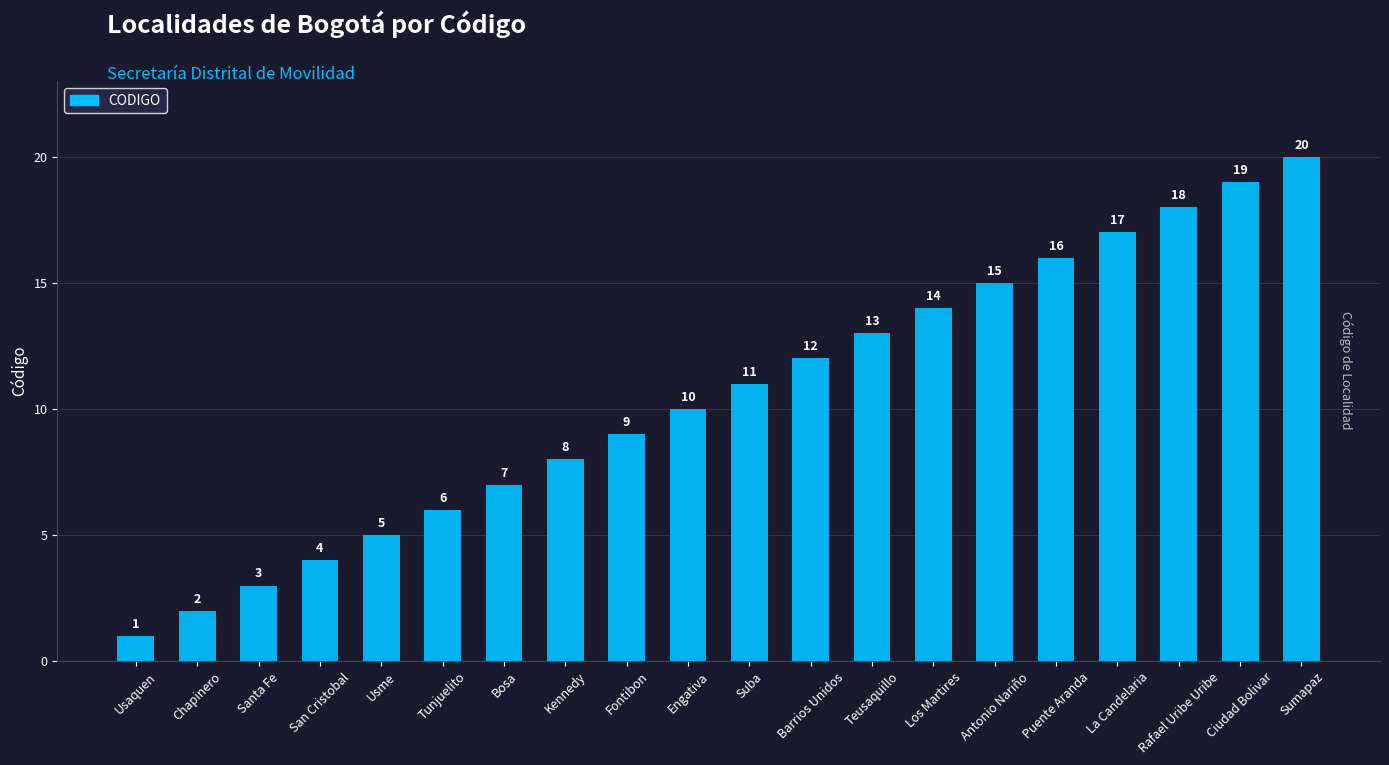

Between Suba and Puente Aranda, which is larger?

Puente Aranda